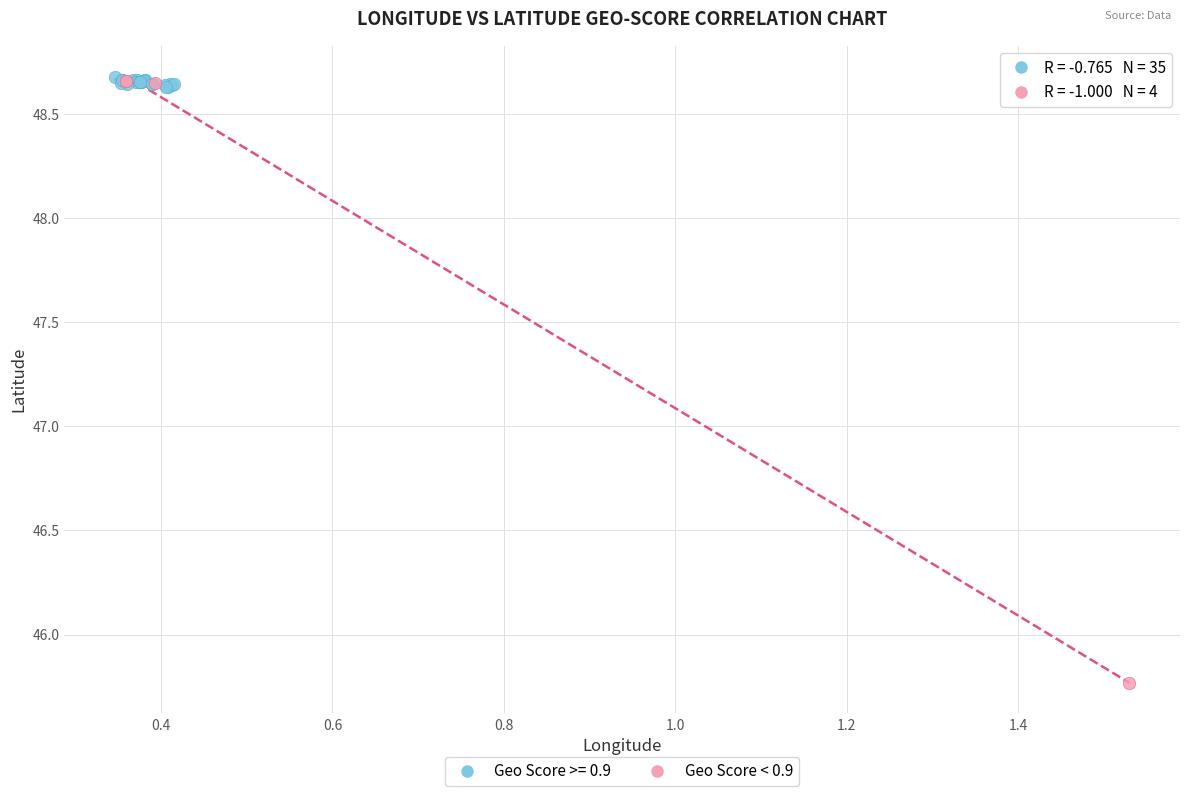

Which series contains the lowest Y value?

Geo Score < 0.9